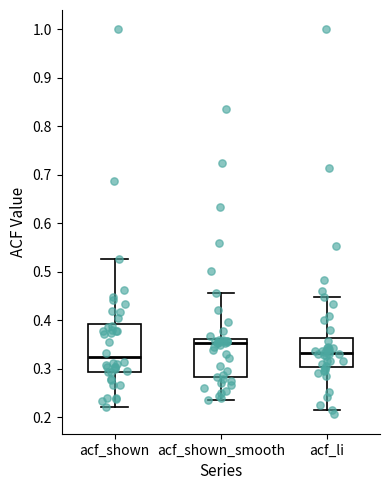

Comparing the boxes themselves (not the whiskers), which one is the tallest?

acf_shown